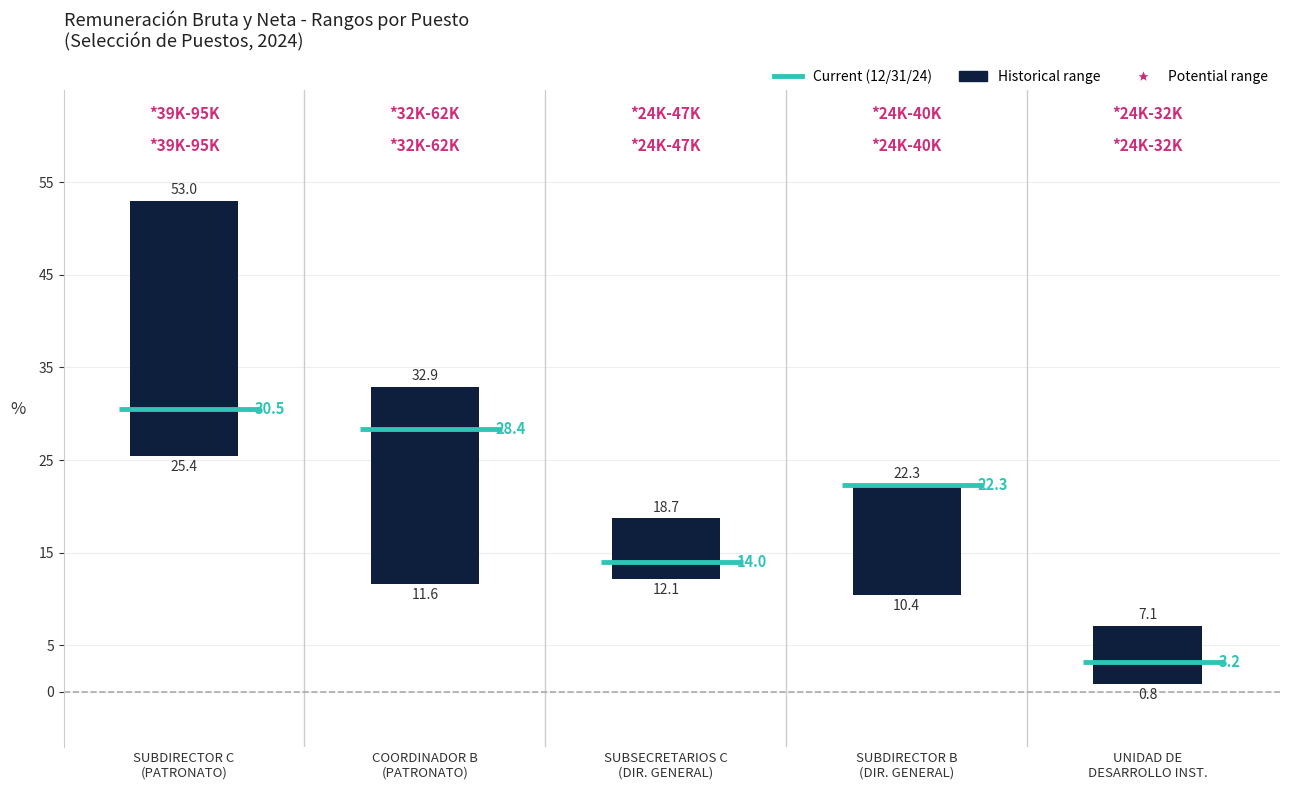

How many data points in bar_top are above 22?

3